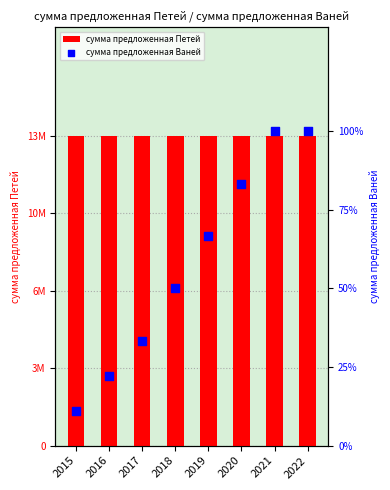

At which category is the sum across all series the highest?

2021